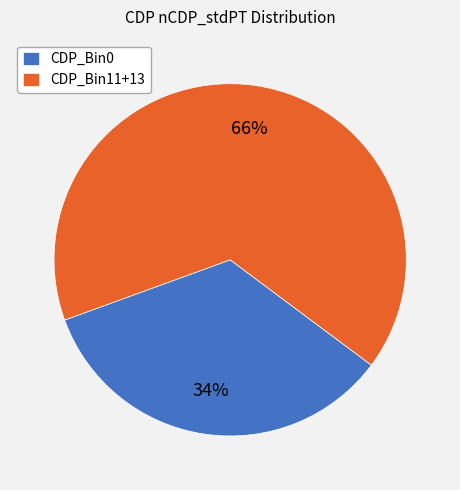

Is it true that CDP_Bin0 is 34% of the pie?

True